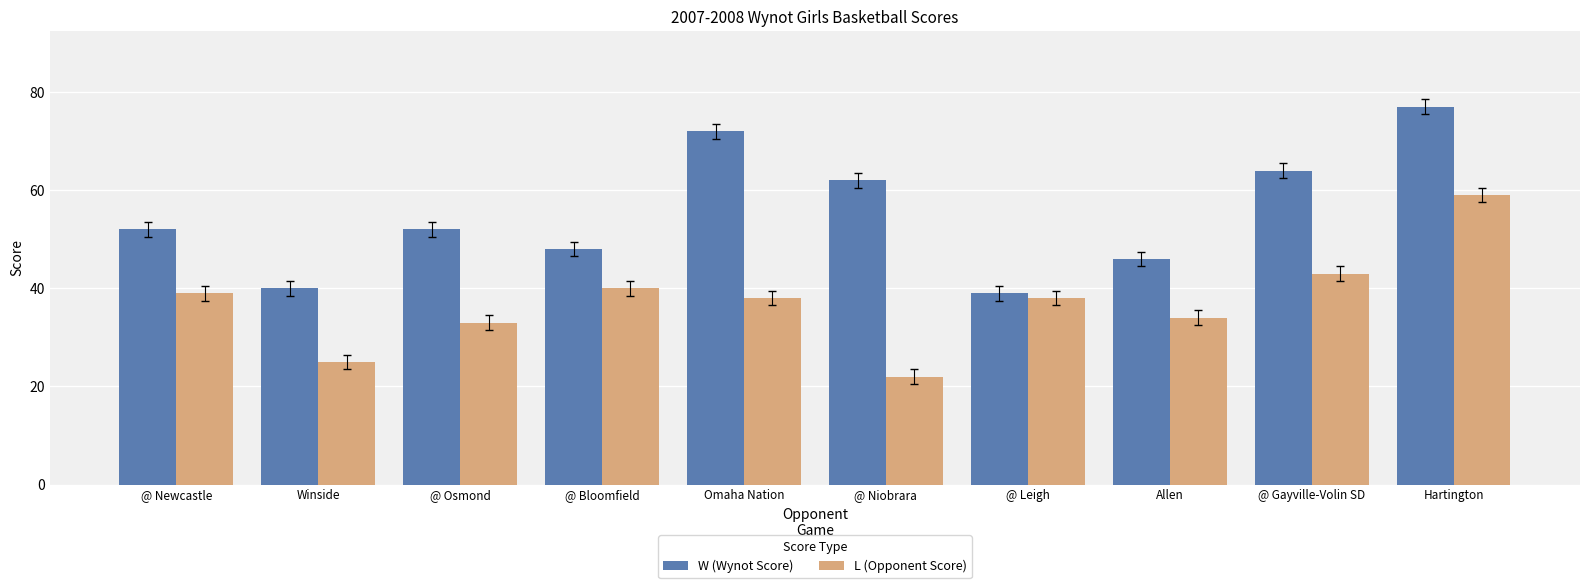

Rank the series at Hartington from highest to lowest value.

W (Wynot Score), L (Opponent Score)